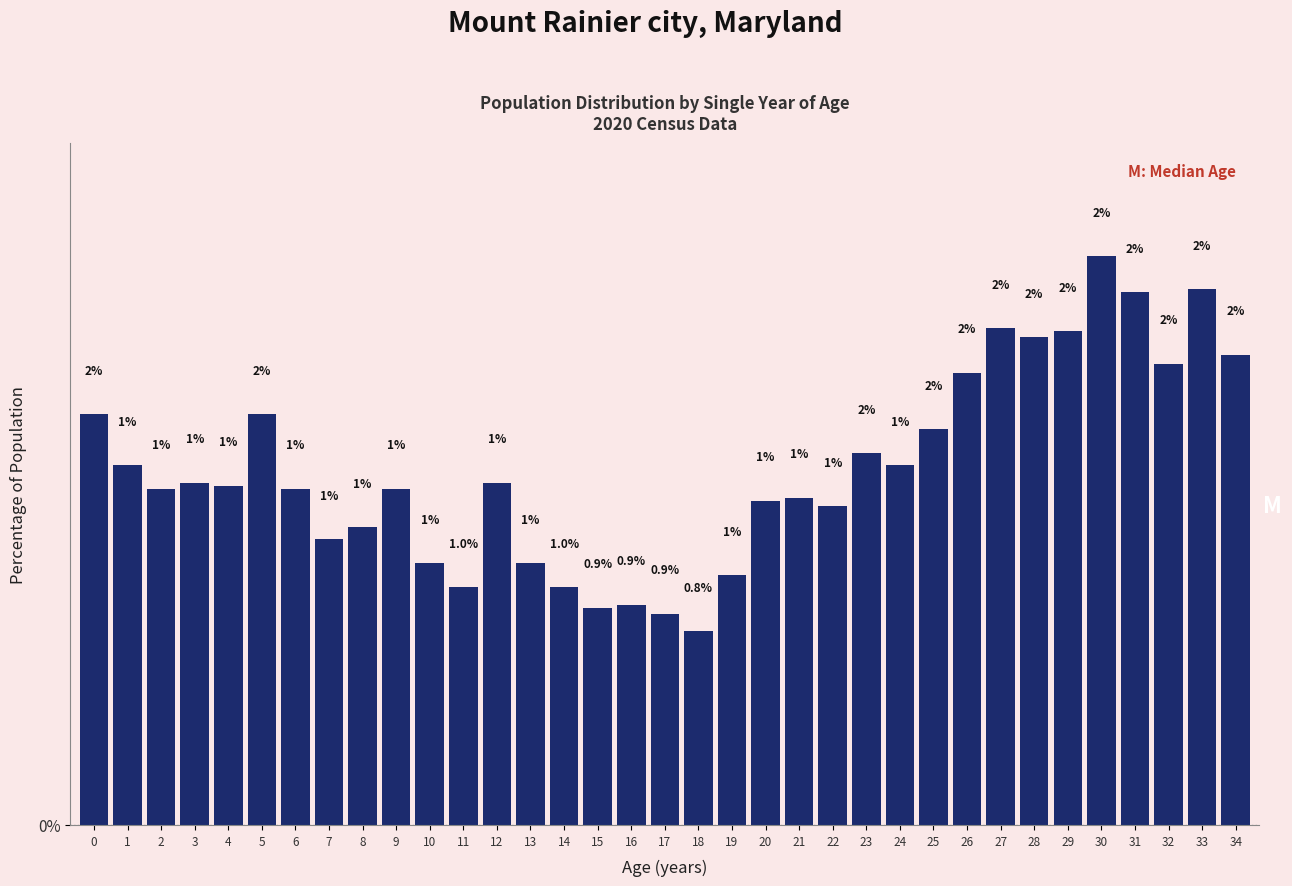

The value at 32 is 0.4. True or false?

False